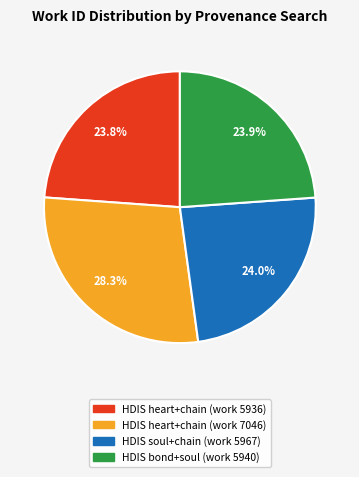

What is the ratio of the value at HDIS heart+chain (work 7046) to the value at HDIS bond+soul (work 5940)?

1.2